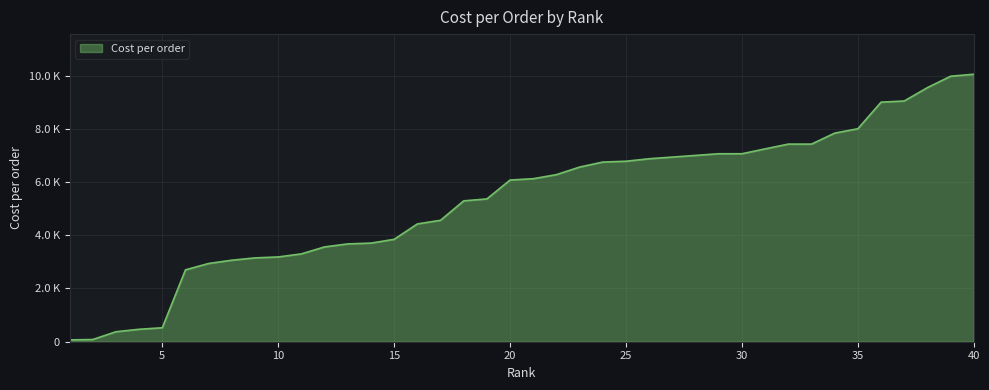

At which category does the chart reach its peak across all series?

40